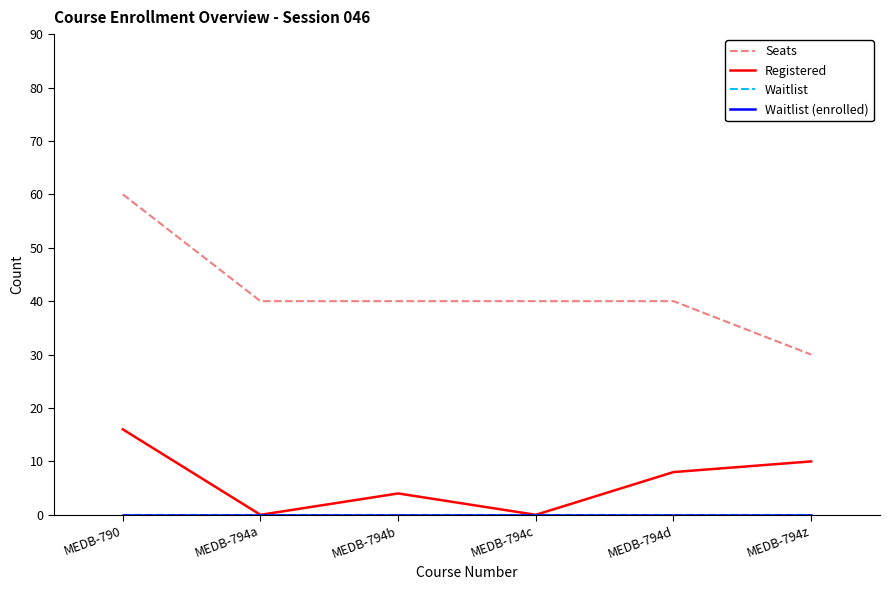

Does the chart display data point markers on the line(s)?

No